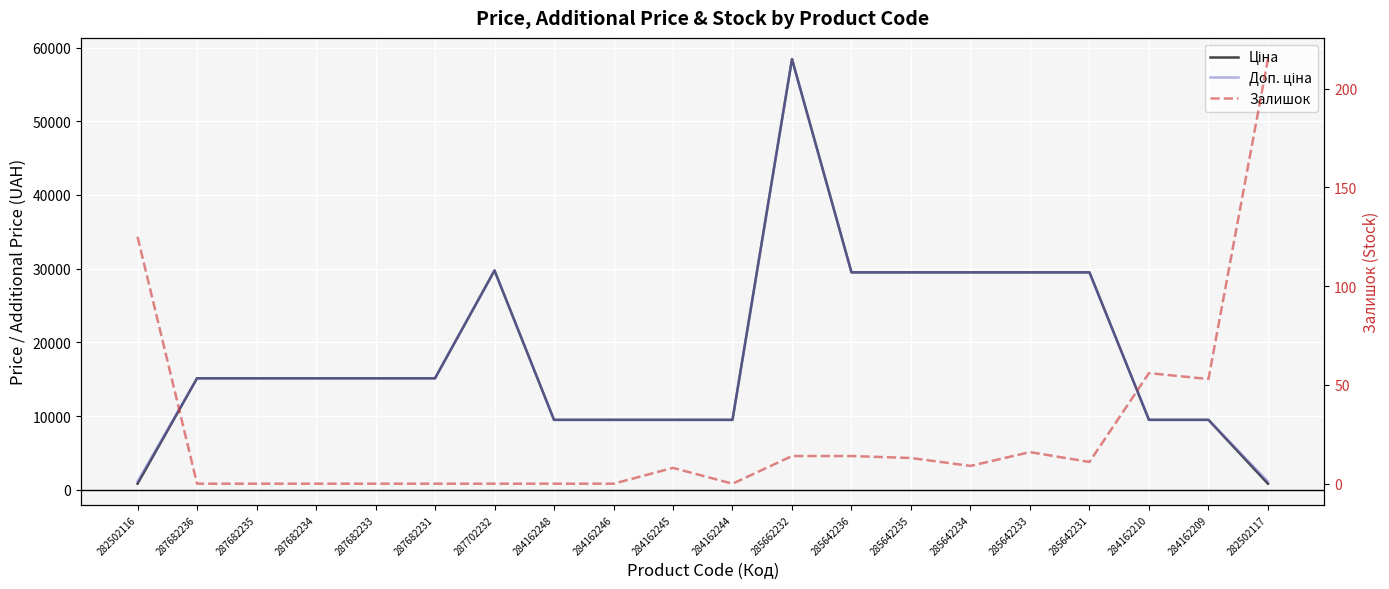

Reading left to right, what are all the values shown in this chart?

Ціна: 282502116=818.5	287682236=15120.0	287682235=15120.0	287682234=15120.0	287682233=15120.0	287682231=15120.0	287702232=29747.2	284162248=9480.1	284162246=9480.1	284162245=9480.1	284162244=9480.1	285662232=58426.5	285642236=29491.5	285642235=29491.5	285642234=29491.5	285642233=29491.5	285642231=29491.5	284162210=9480.1	284162209=9480.1	282502117=818.5
Доп. ціна: 282502116=1109.2	287682236=15120.0	287682235=15120.0	287682234=15120.0	287682233=15120.0	287682231=15120.0	287702232=29747.2	284162248=9480.1	284162246=9480.1	284162245=9480.1	284162244=9480.1	285662232=58426.5	285642236=29491.5	285642235=29491.5	285642234=29491.5	285642233=29491.5	285642231=29491.5	284162210=9480.1	284162209=9480.1	282502117=1109.2
Залишок: 282502116=125.0	287682236=0.0	287682235=0.0	287682234=0.0	287682233=0.0	287682231=0.0	287702232=0.0	284162248=0.0	284162246=0.0	284162245=8.0	284162244=0.0	285662232=14.0	285642236=14.0	285642235=13.0	285642234=9.0	285642233=16.0	285642231=11.0	284162210=56.0	284162209=53.0	282502117=215.0